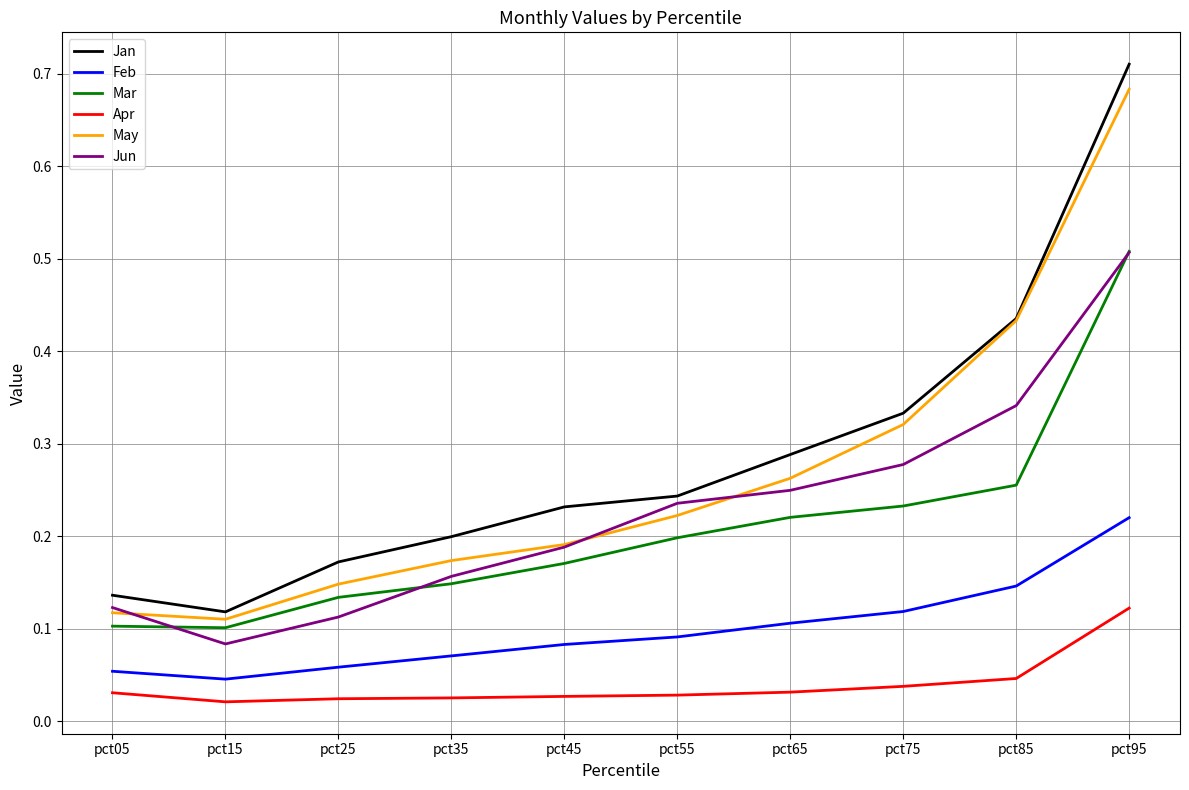

At which label is May closest to 0?

pct15